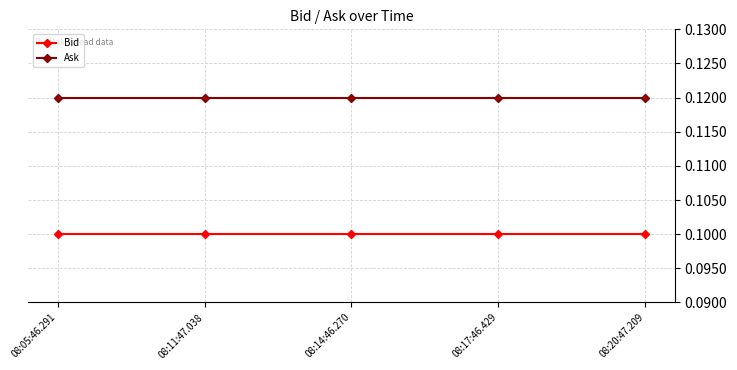

What is the sum of all Bid values?

0.5